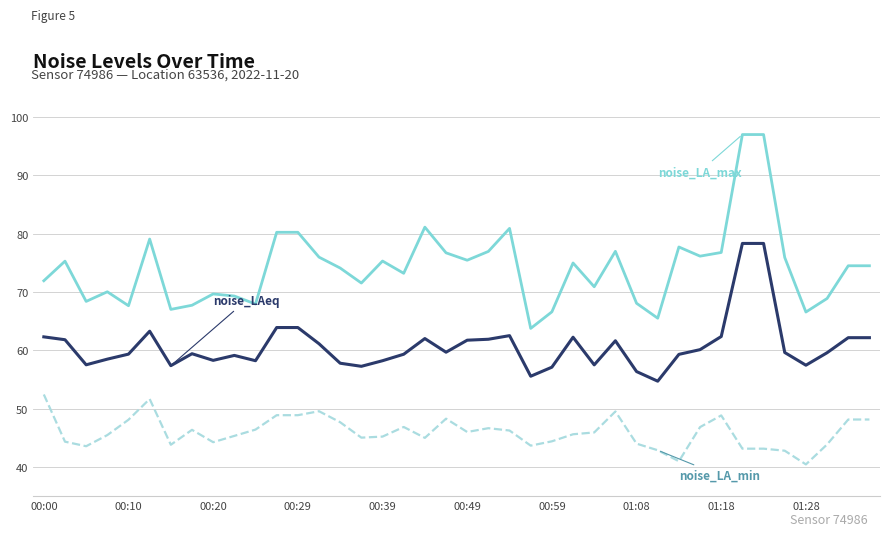

What is the minimum value shown in the chart?

40.4